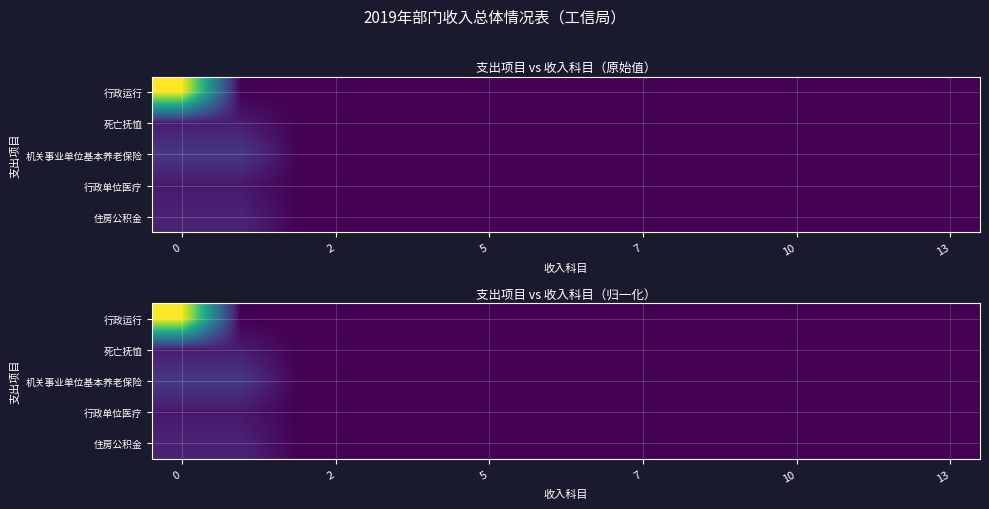

Rank the series by their maximum value, from lowest to highest.

行政单位医疗, 死亡抚恤, 住房公积金, 机关事业单位基本养老保险, 行政运行